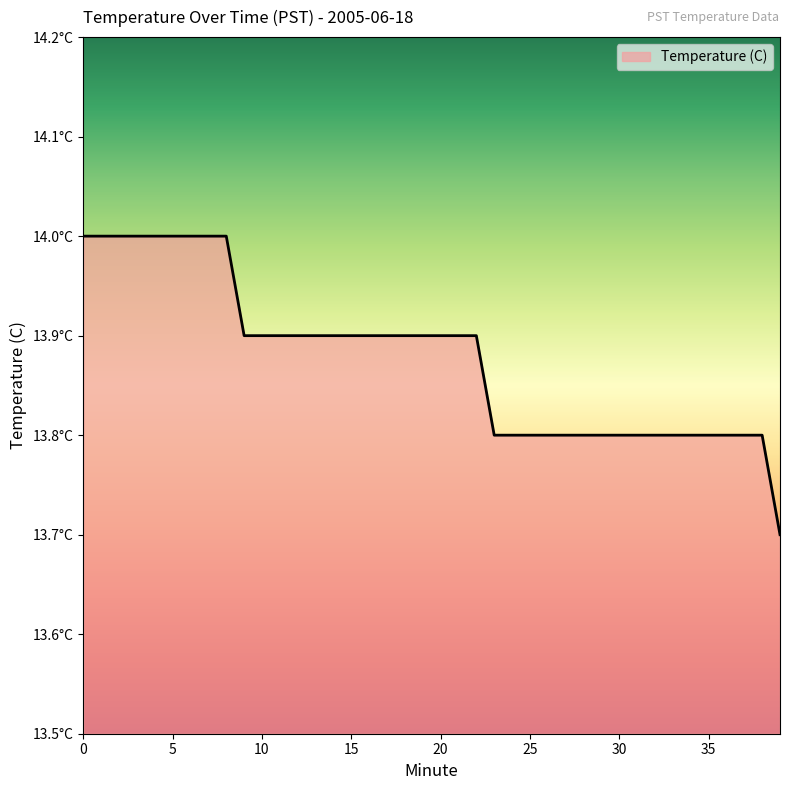

Does the chart have visible grid lines?

No